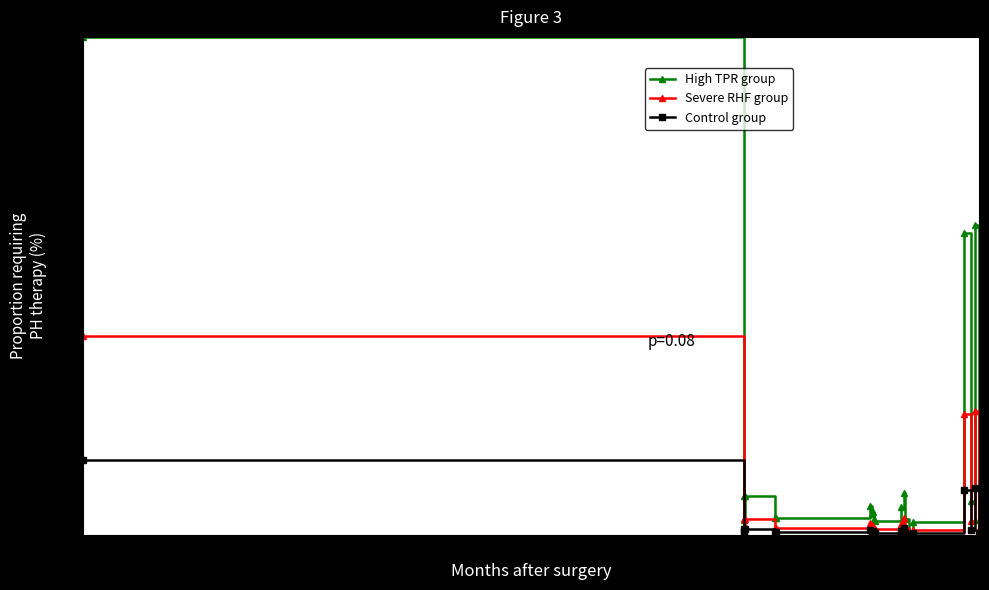

What is the greatest value displayed?

100.0